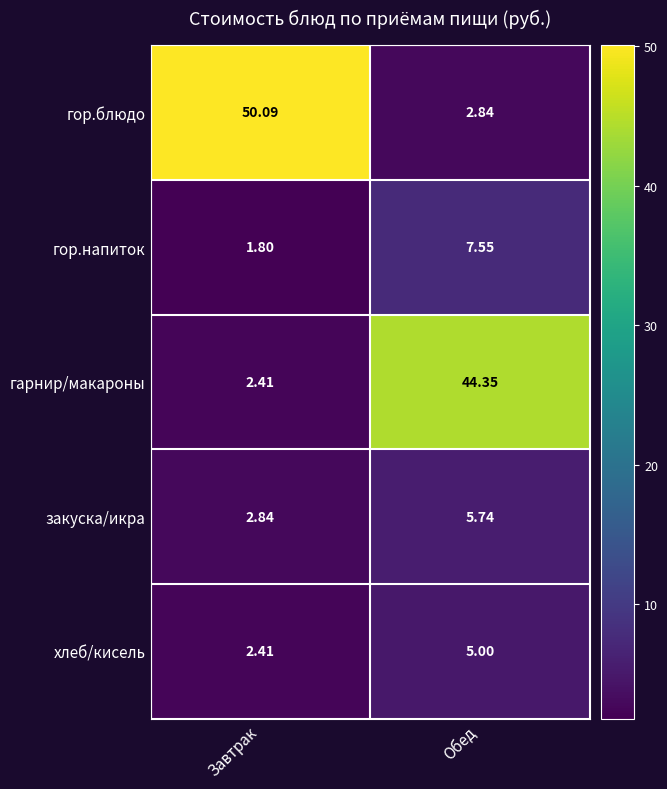

How many distinct data groups are displayed?

5